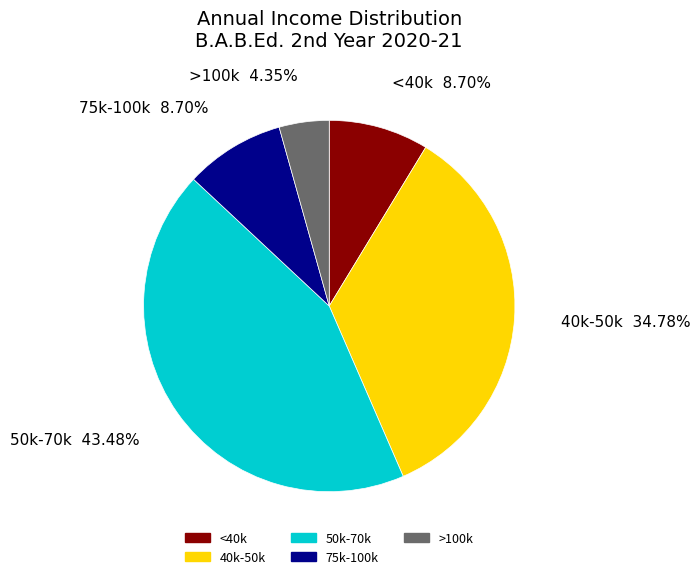

Between 50k-70k and 75k-100k, which is larger?

50k-70k